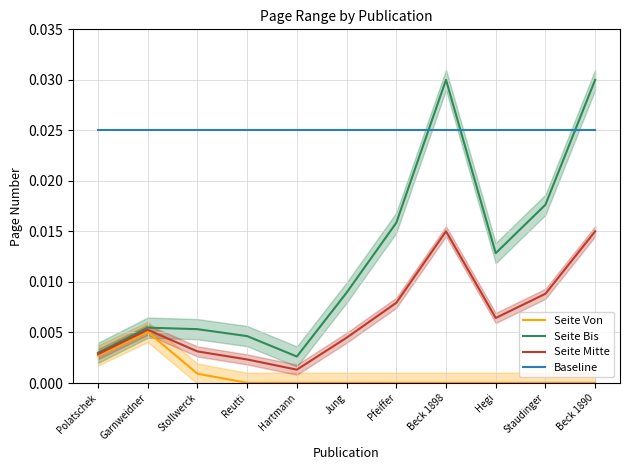

True or false: Seite Bis and Seite Von cross at least once.

False